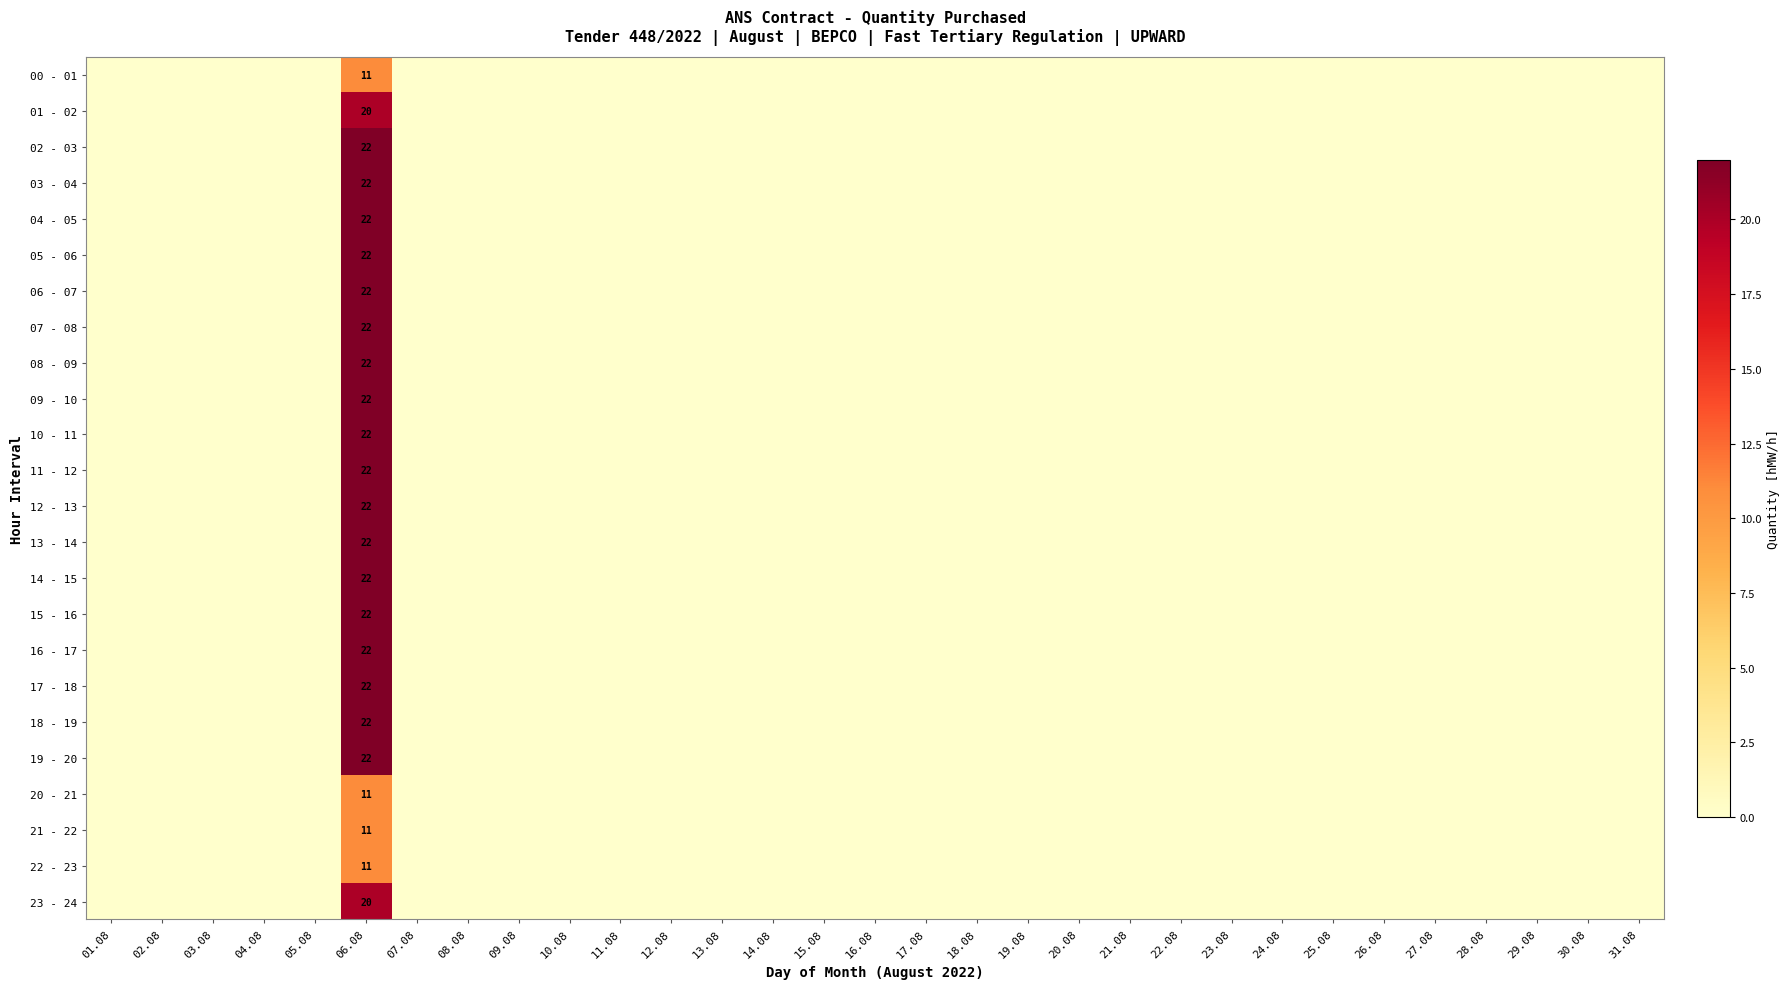

What is the average value of the 07 - 08 series?

1